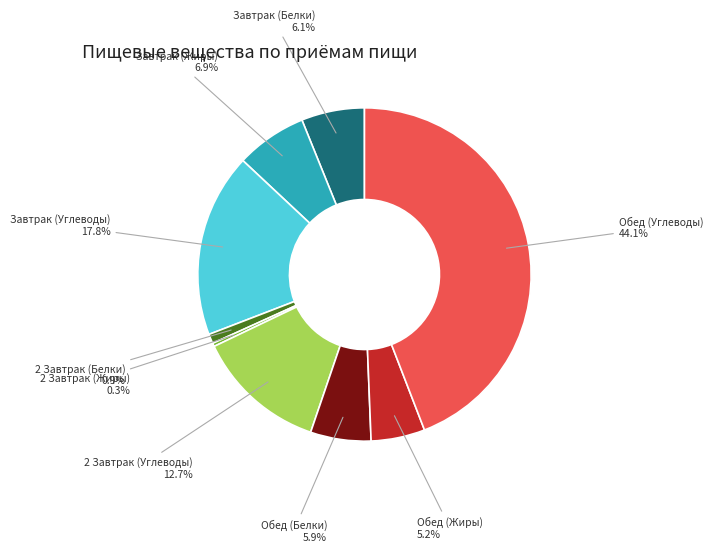

Is there a majority slice in this chart?

No